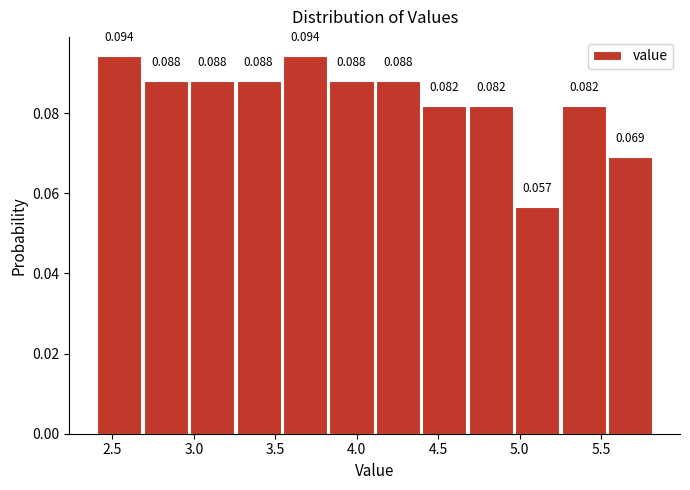

Reading left to right, transcribe this chart: for each bar, give the range it covers on the x-axis and its height. The bar edges are not printed on the chart, so give them approximately, as read against the axis.

2.400 to 2.685: 0.094
2.685 to 2.970: 0.088
2.970 to 3.255: 0.088
3.255 to 3.540: 0.088
3.540 to 3.825: 0.094
3.825 to 4.110: 0.088
4.110 to 4.395: 0.088
4.395 to 4.680: 0.082
4.680 to 4.965: 0.082
4.965 to 5.250: 0.057
5.250 to 5.535: 0.082
5.535 to 5.820: 0.069